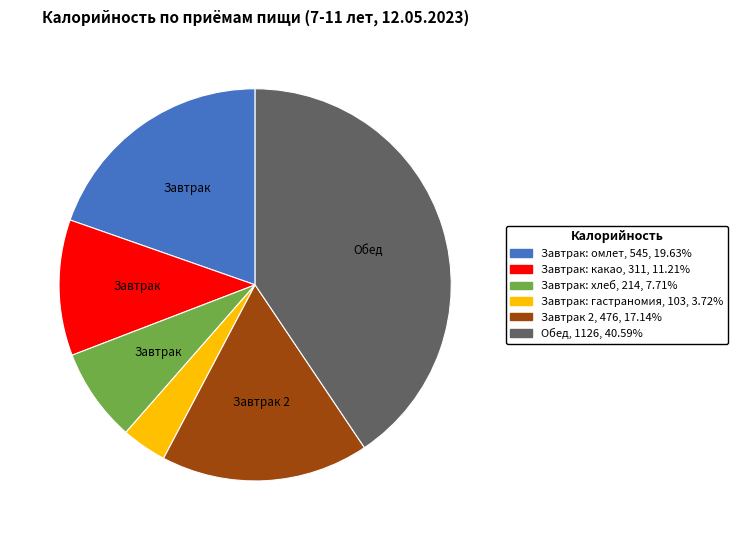

Count the number of slices in the pie.

6